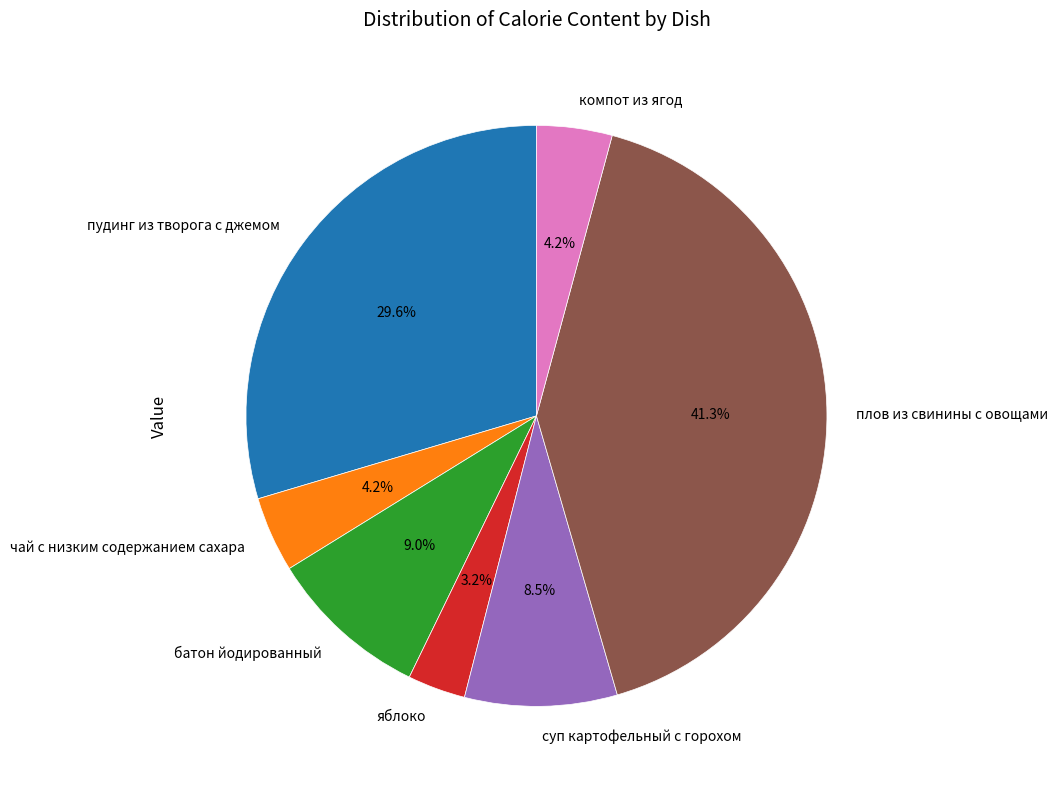

What percentage is NOT represented by плов из свинины с овощами?

58.7%